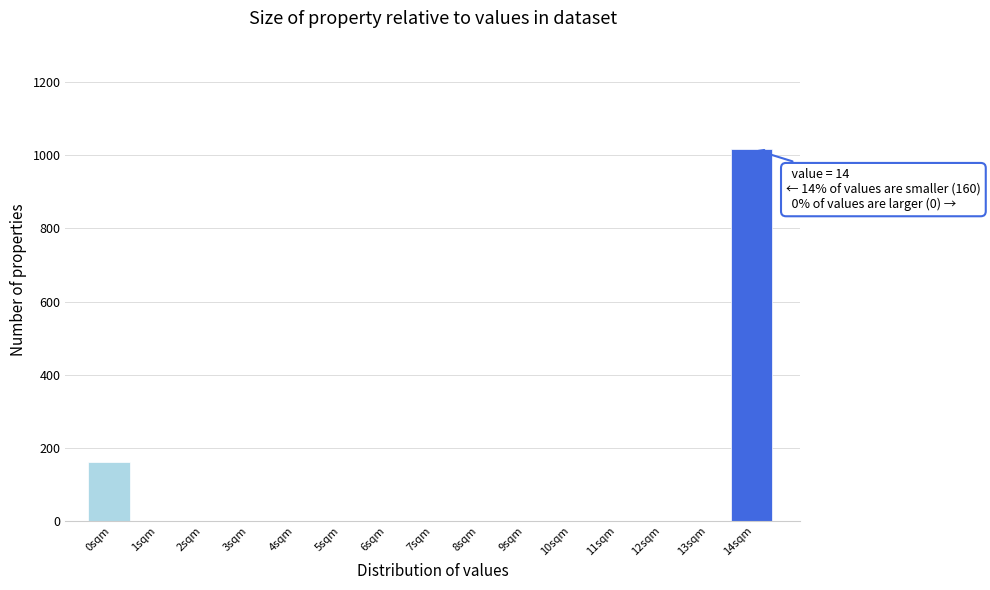

Reading left to right, list all the values displayed in this chart.

0sqm=160	1sqm=0	2sqm=0	3sqm=0	4sqm=0	5sqm=0	6sqm=0	7sqm=0	8sqm=0	9sqm=0	10sqm=0	11sqm=0	12sqm=0	13sqm=0	14sqm=1016